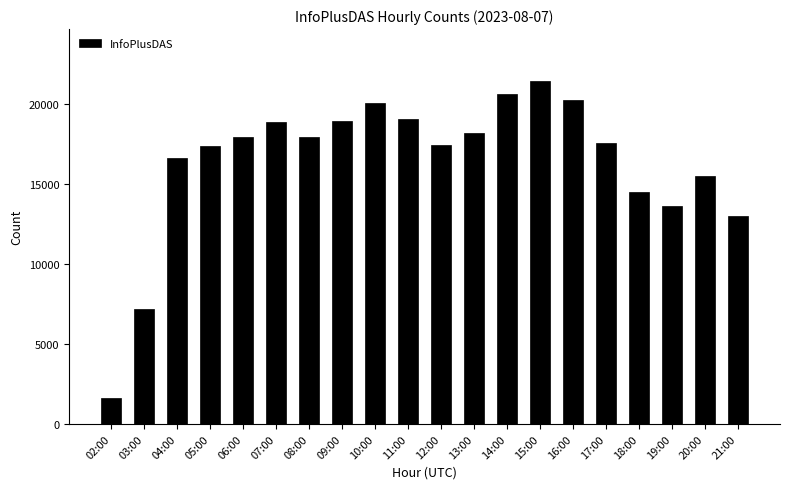

The chart shows a value of 33200 at 14:00. True or false?

False